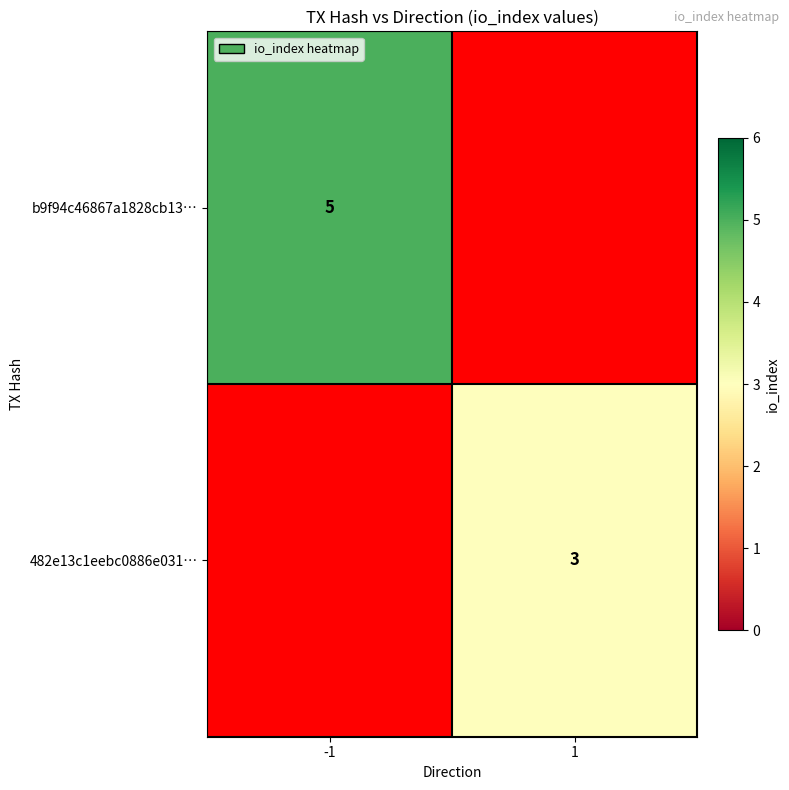

The b9f94c46867a1828cb13… series shows 5 at -1. True or false?

True